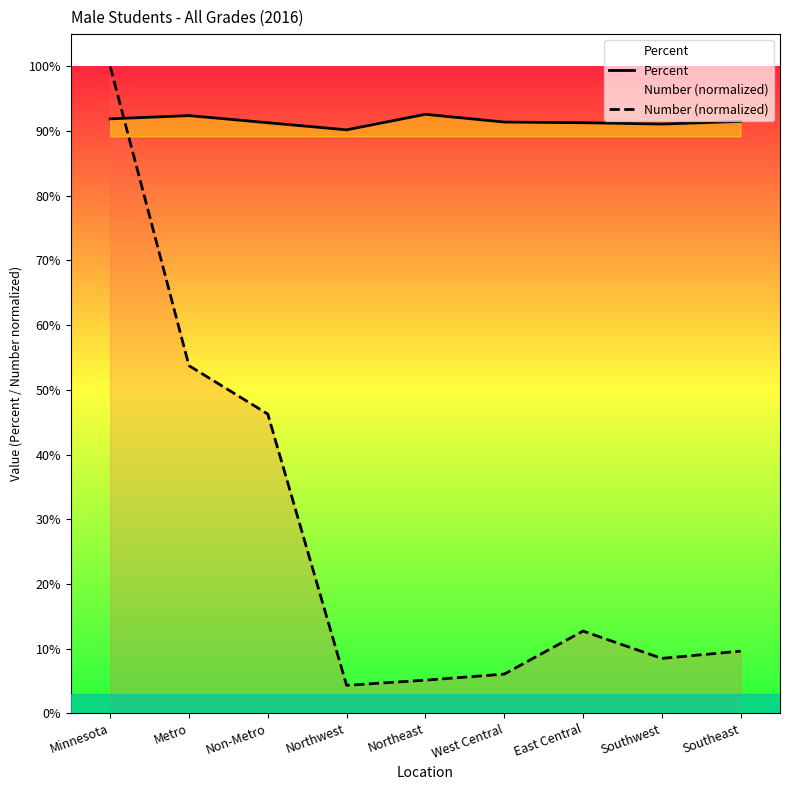

True or false: Number (normalized) has a value of 0.1 at Southwest.

True